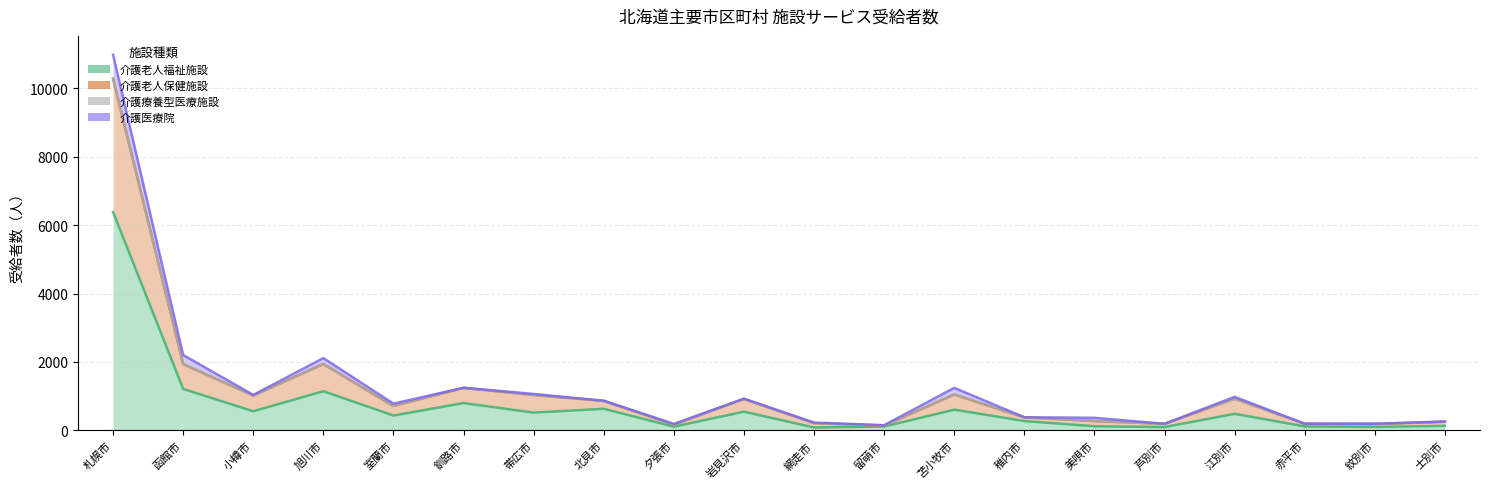

True or false: 介護老人福祉施設 has more than 0 points higher than both neighbors.

True